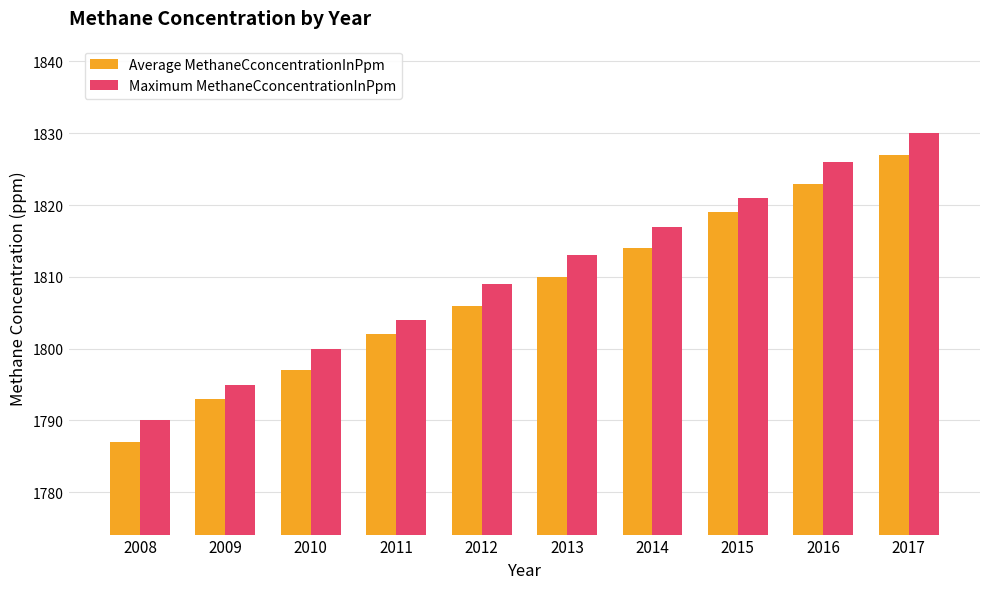

Which label corresponds to the largest value in the chart?

2017